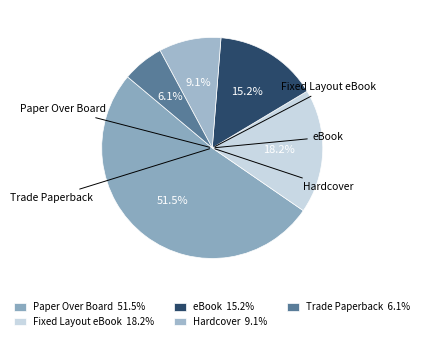

Approximately how many times larger is the value at Hardcover compared to Paper Over Board?

0.2